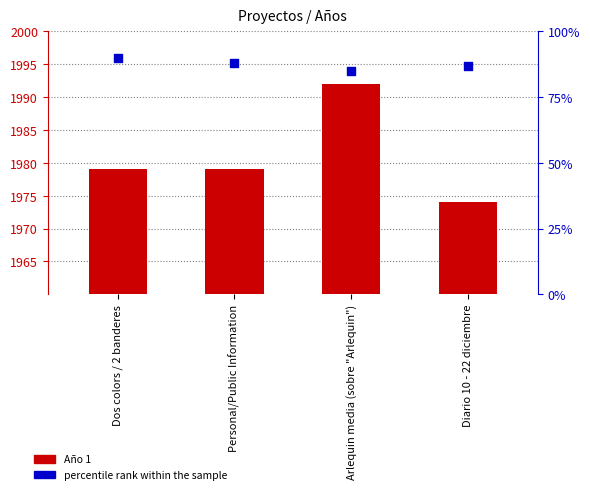

Is the value of Año 1 at Diario 10 - 22 diciembre greater than the value of percentile rank within the sample at Arlequin media (sobre "Arlequin")?

No